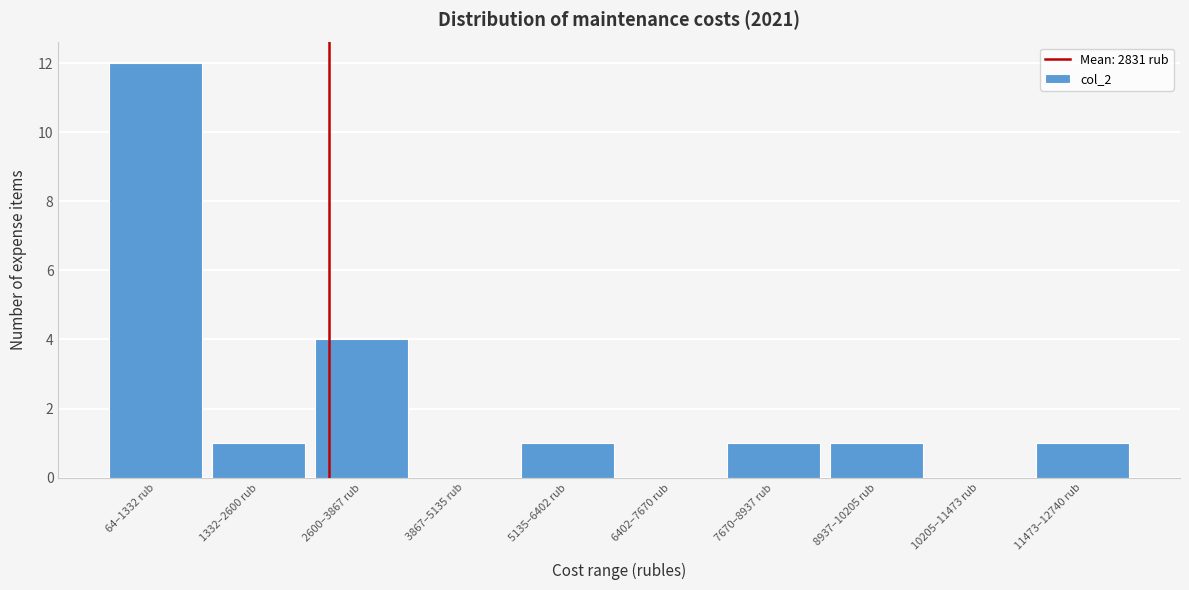

Reading left to right, transcribe all the data shown in this chart.

64–1332 rub=12	1332–2600 rub=1	2600–3867 rub=4	3867–5135 rub=0	5135–6402 rub=1	6402–7670 rub=0	7670–8937 rub=1	8937–10205 rub=1	10205–11473 rub=0	11473–12740 rub=1